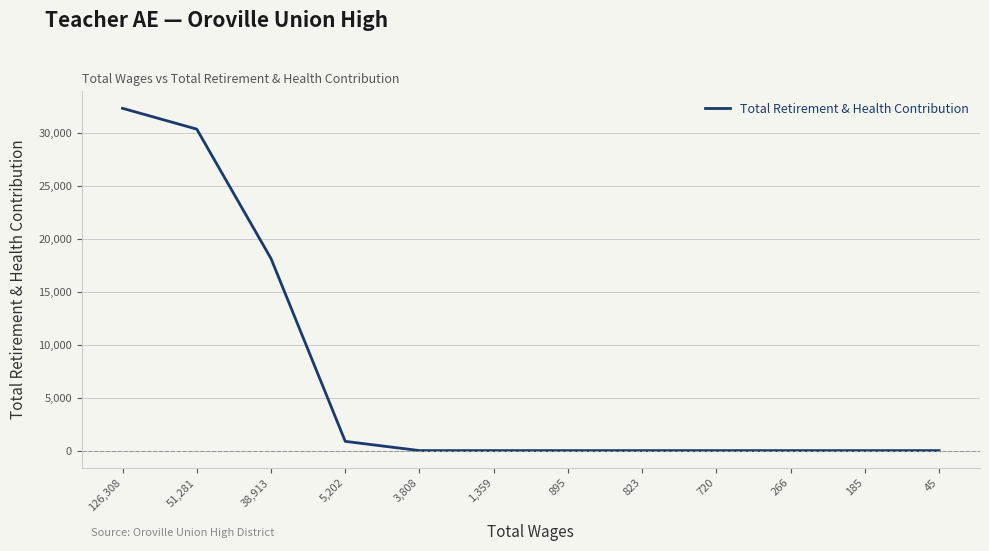

Reading left to right, transcribe all the data shown in this chart.

126,308=32334	51,281=30367	38,913=18139	5,202=871	3,808=0	1,359=0	895=0	823=0	720=0	266=0	185=0	45=0